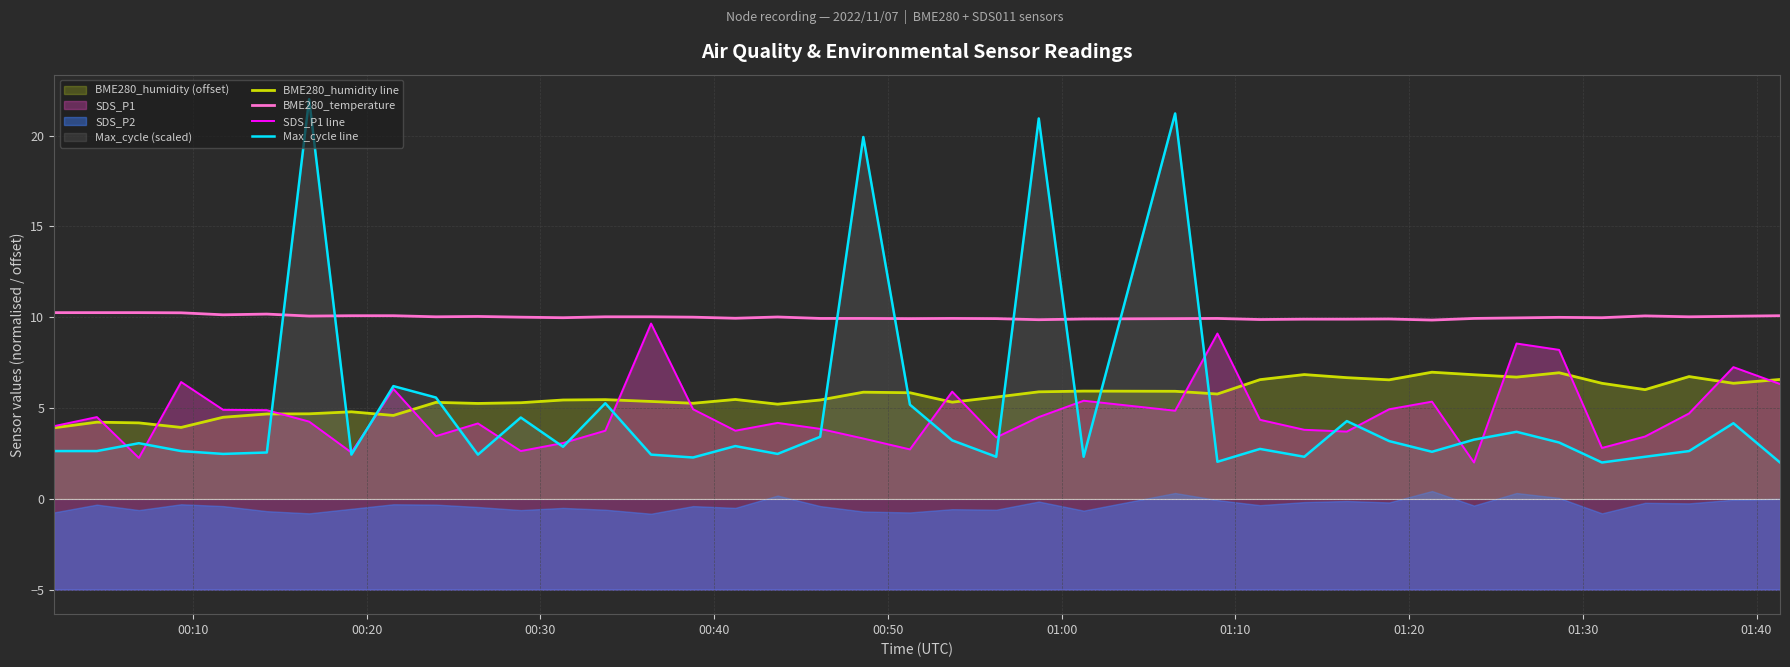

What is the lowest value of the BME280_humidity line series?

3.9